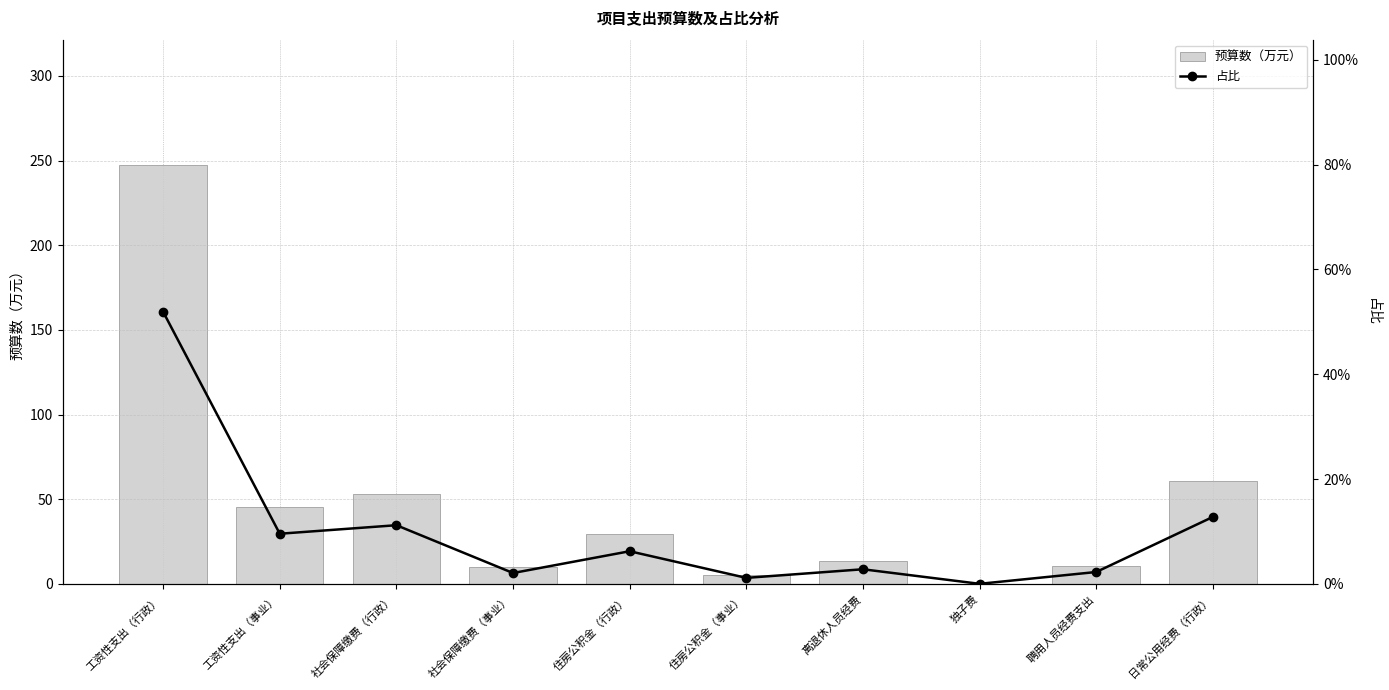

Are the bars grouped side by side (vs. stacked)?

Yes